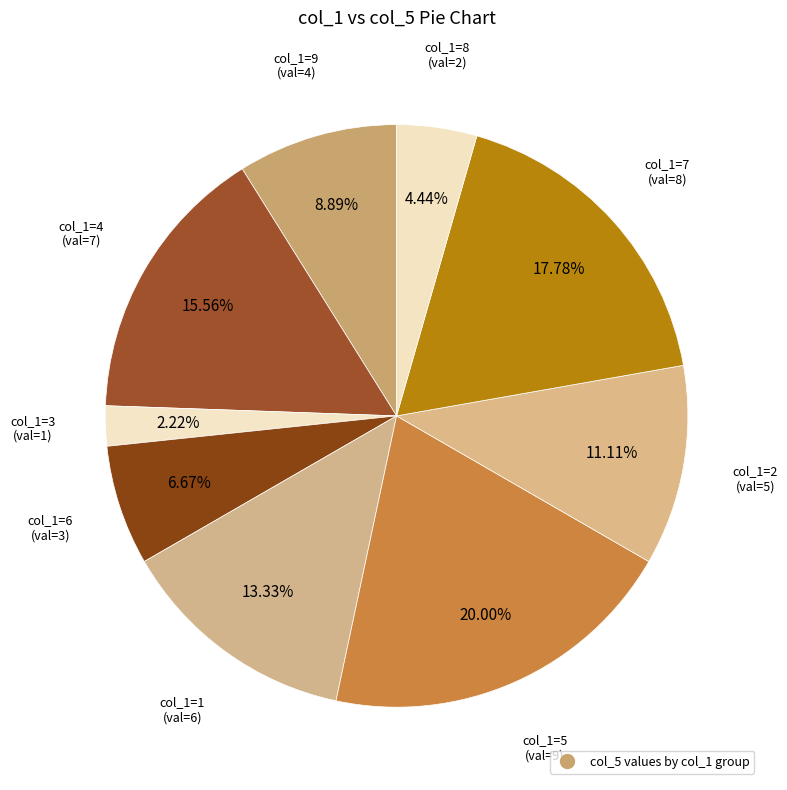

Rank the categories by value from lowest to highest.

3, 8, 6, 9, 2, 1, 4, 7, 5